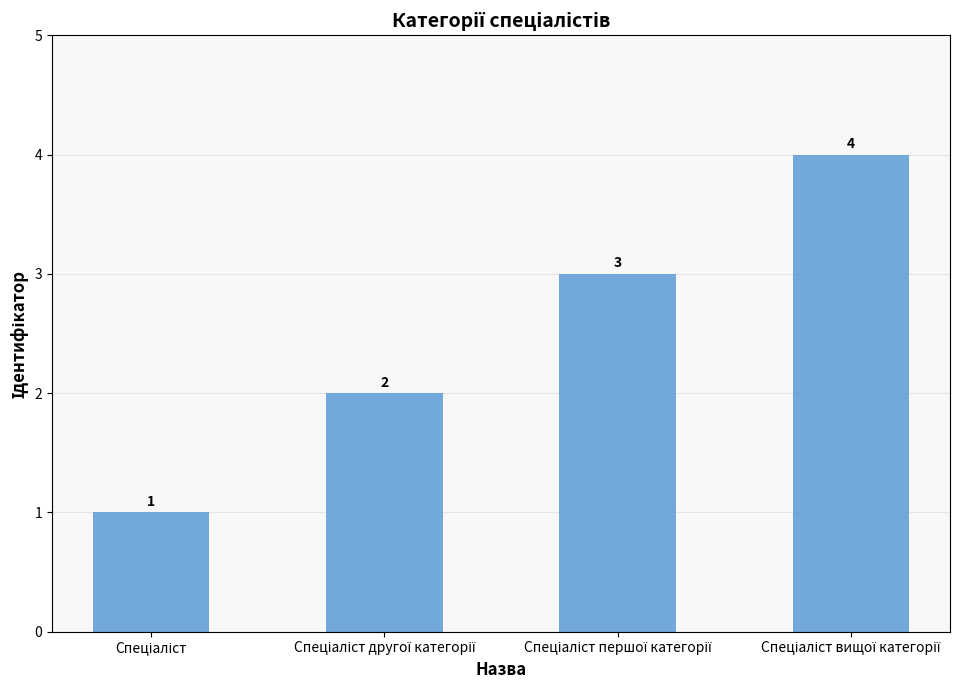

What is the value of the 3rd bar from the left?

3